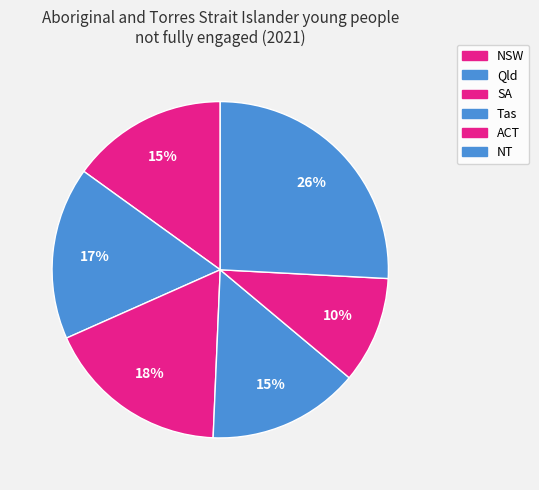

Rank the categories by value from lowest to highest.

ACT, Tas, NSW, Qld, SA, NT